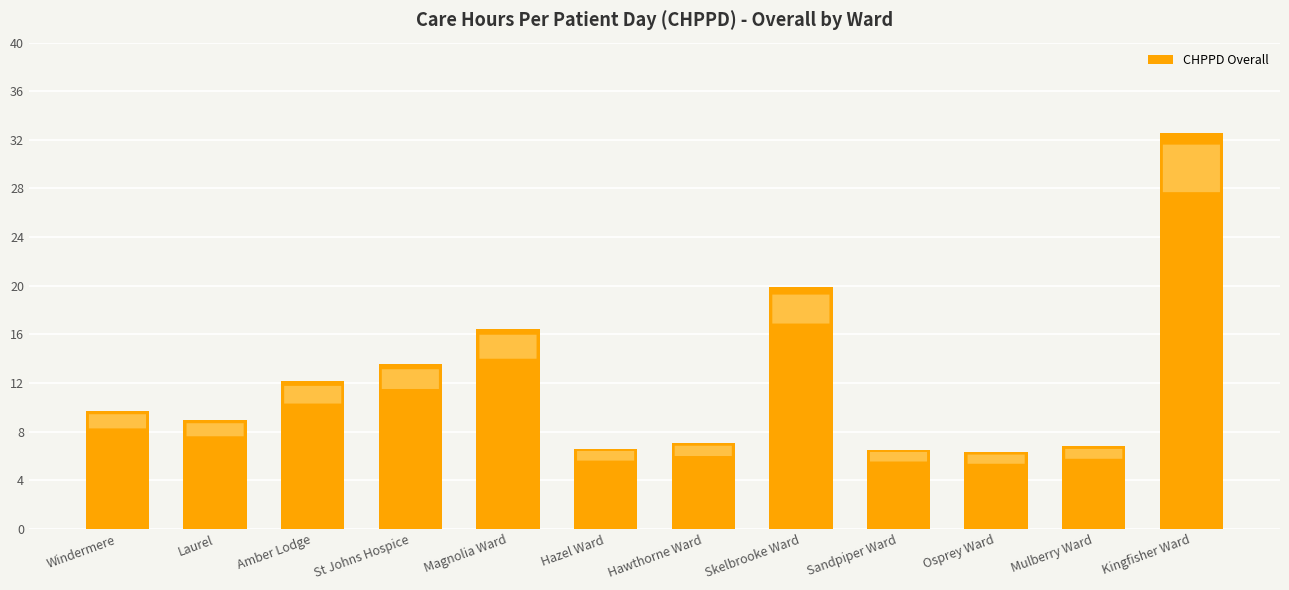

Is it true that the value at Hawthorne Ward is 7.0?

True